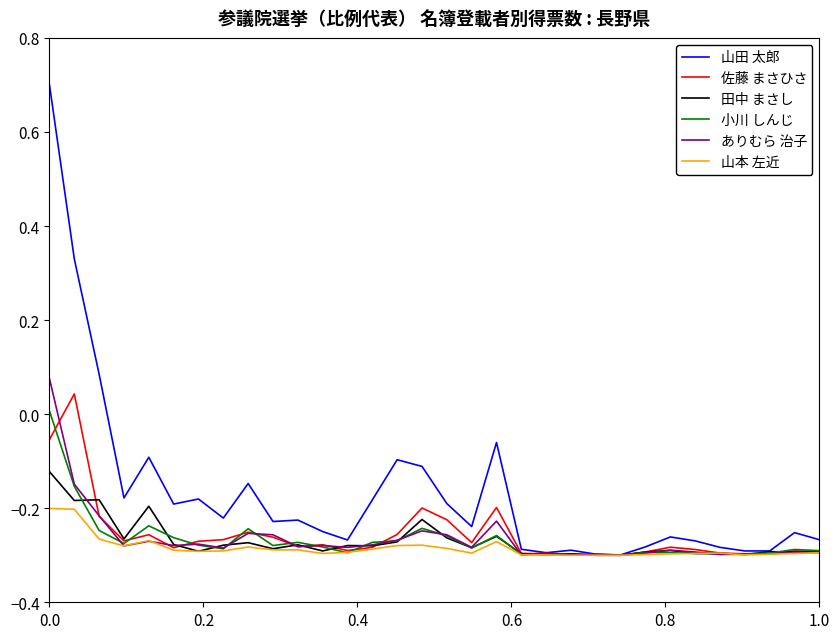

Which series has the largest range (max minus min)?

山田 太郎